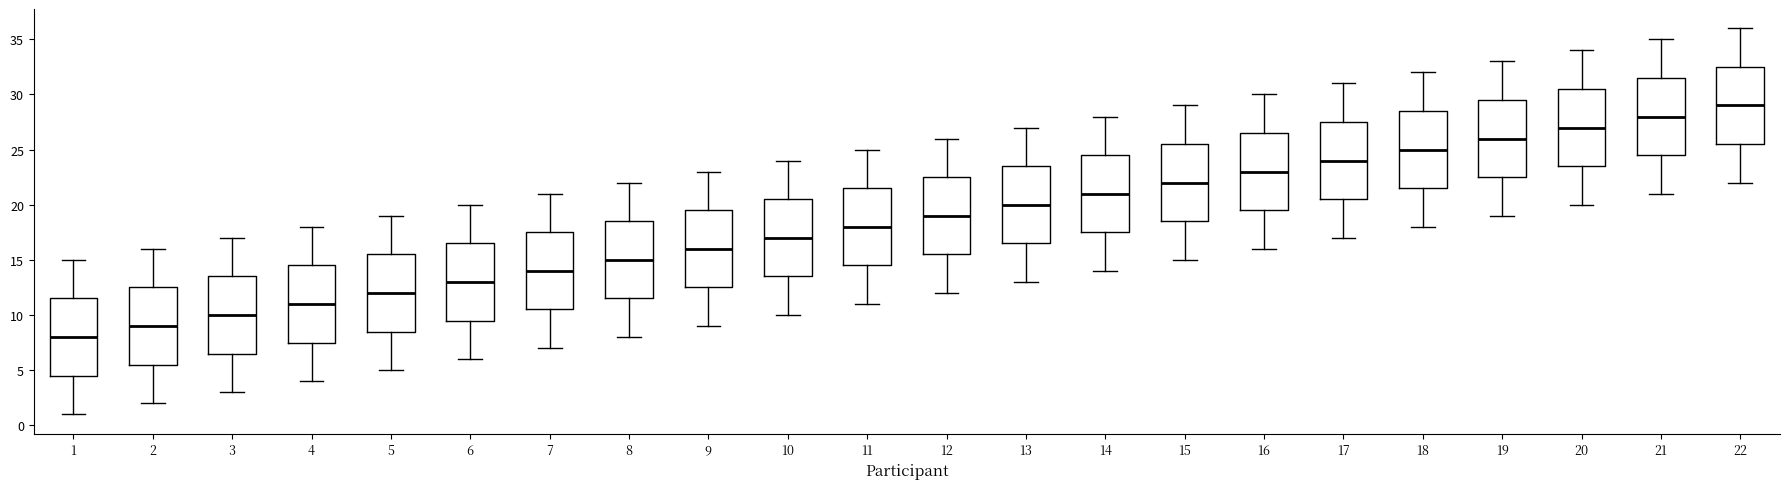

Reading left to right, read every box against the y-axis: the position of its median line, the range the box covers, and the ends of its whiskers. The values are not printed on the chart, so give them approximately, as read against the axis.

1: median 8.0, box 4.5 to 11.5, whiskers 1.0 to 15.0
2: median 9.0, box 5.5 to 12.5, whiskers 2.0 to 16.0
3: median 10.0, box 6.5 to 13.5, whiskers 3.0 to 17.0
4: median 11.0, box 7.5 to 14.5, whiskers 4.0 to 18.0
5: median 12.0, box 8.5 to 15.5, whiskers 5.0 to 19.0
6: median 13.0, box 9.5 to 16.5, whiskers 6.0 to 20.0
7: median 14.0, box 10.5 to 17.5, whiskers 7.0 to 21.0
8: median 15.0, box 11.5 to 18.5, whiskers 8.0 to 22.0
9: median 16.0, box 12.5 to 19.5, whiskers 9.0 to 23.0
10: median 17.0, box 13.5 to 20.5, whiskers 10.0 to 24.0
11: median 18.0, box 14.5 to 21.5, whiskers 11.0 to 25.0
12: median 19.0, box 15.5 to 22.5, whiskers 12.0 to 26.0
13: median 20.0, box 16.5 to 23.5, whiskers 13.0 to 27.0
14: median 21.0, box 17.5 to 24.5, whiskers 14.0 to 28.0
15: median 22.0, box 18.5 to 25.5, whiskers 15.0 to 29.0
16: median 23.0, box 19.5 to 26.5, whiskers 16.0 to 30.0
17: median 24.0, box 20.5 to 27.5, whiskers 17.0 to 31.0
18: median 25.0, box 21.5 to 28.5, whiskers 18.0 to 32.0
19: median 26.0, box 22.5 to 29.5, whiskers 19.0 to 33.0
20: median 27.0, box 23.5 to 30.5, whiskers 20.0 to 34.0
21: median 28.0, box 24.5 to 31.5, whiskers 21.0 to 35.0
22: median 29.0, box 25.5 to 32.5, whiskers 22.0 to 36.0